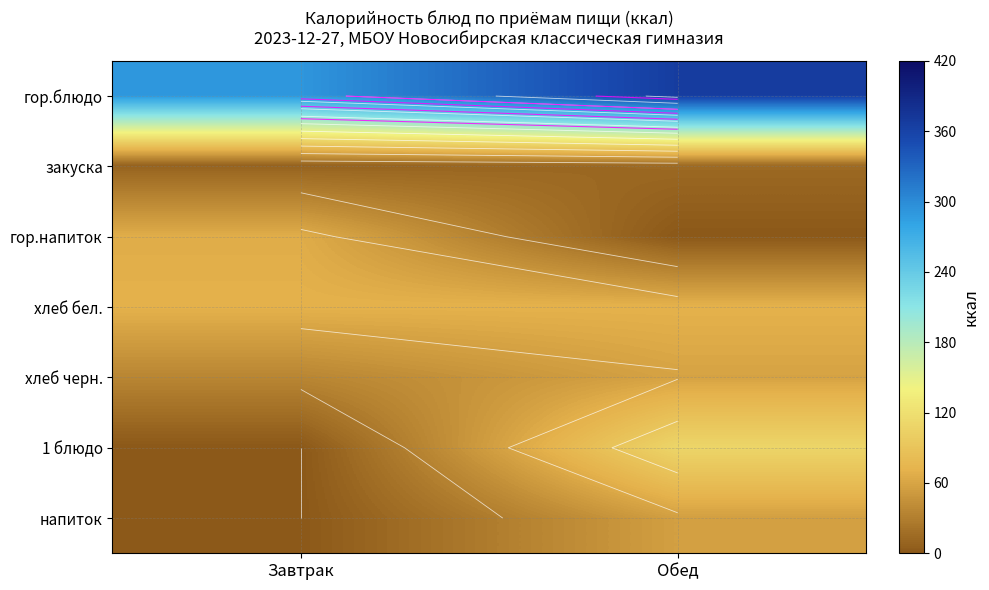

The закуска series shows 14.0 at Обед. True or false?

True